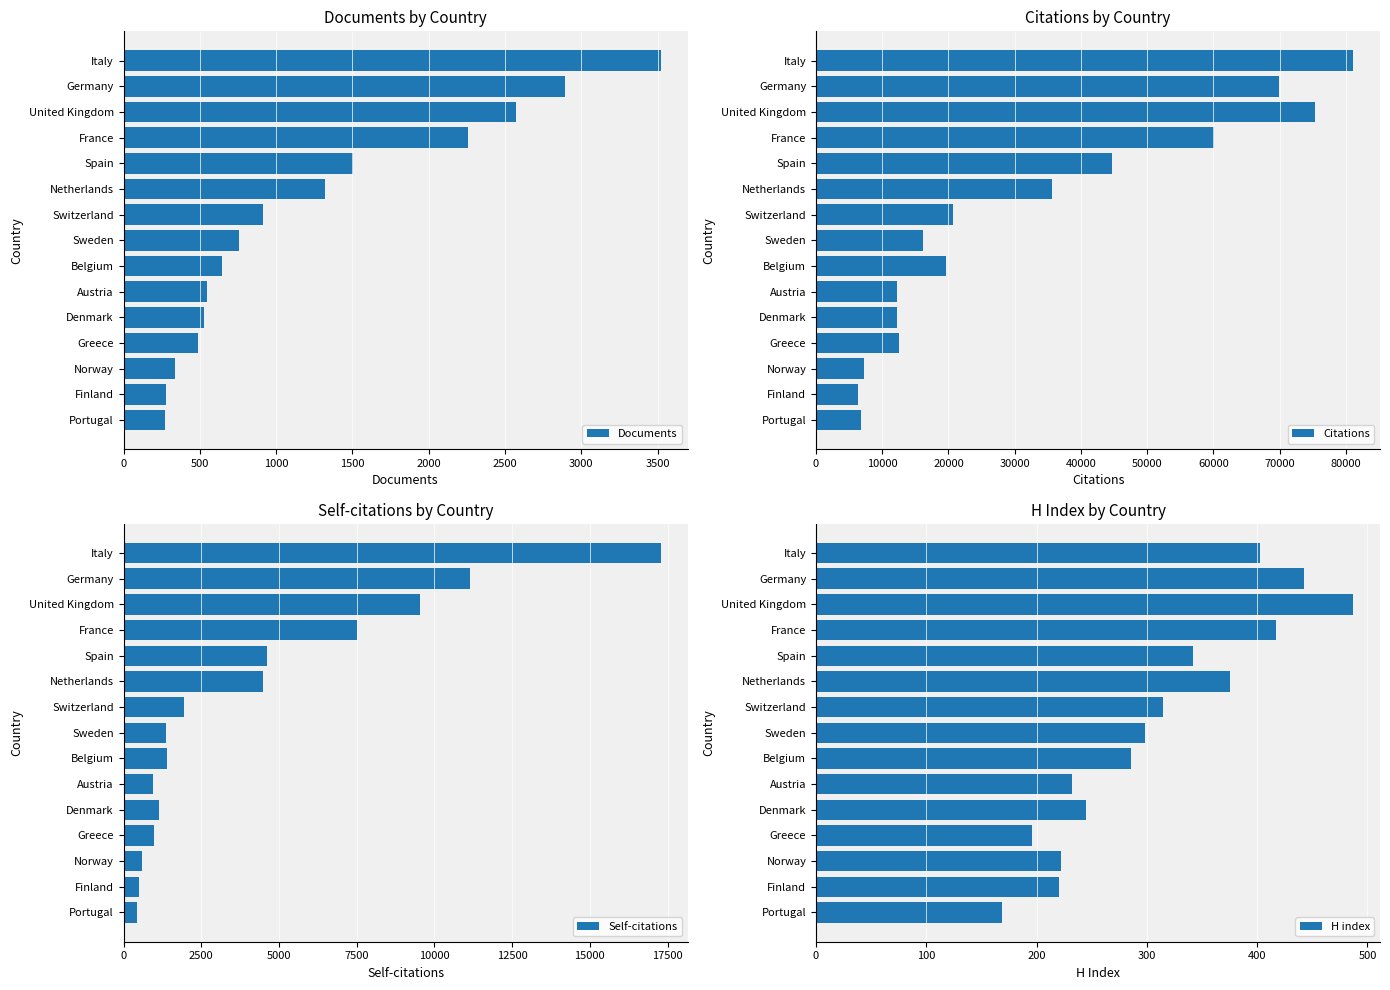

True or false: Self-citations has a value of 1360 at Sweden.

True